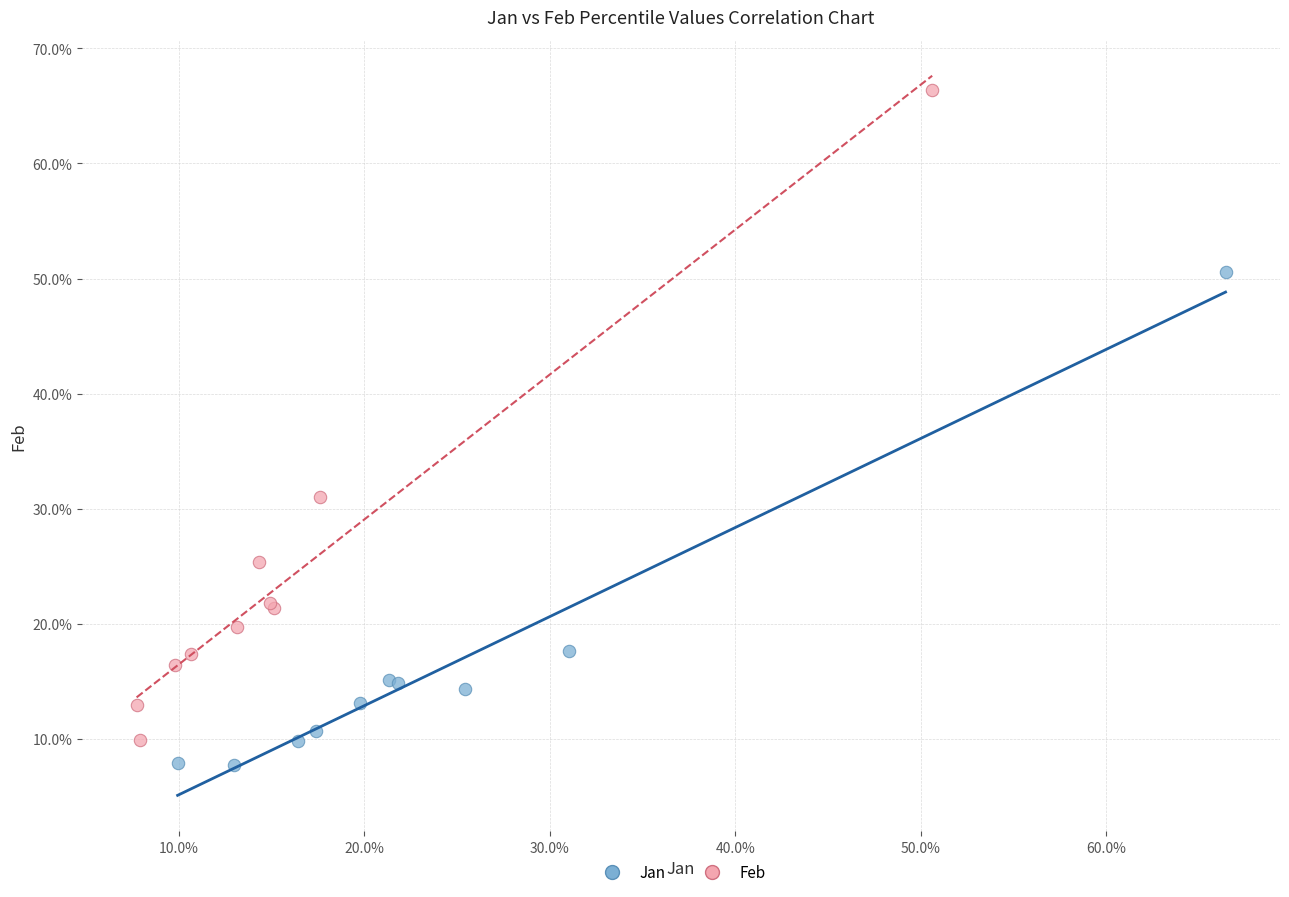

Which series reaches the minimum Y coordinate?

Jan